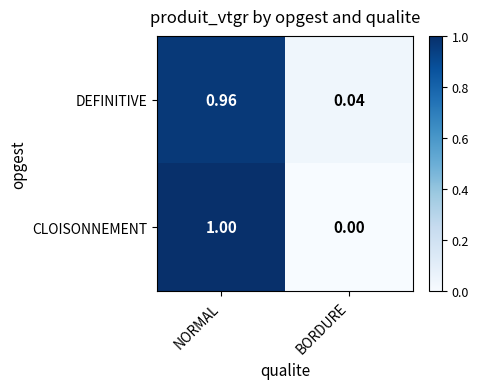

At how many categories does at least one series exceed 0?

2